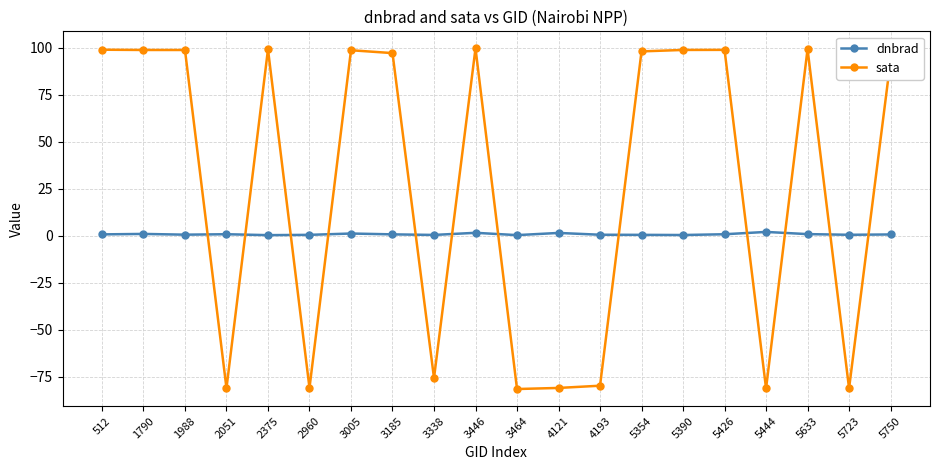

True or false: sata and dnbrad intersect in this chart.

True